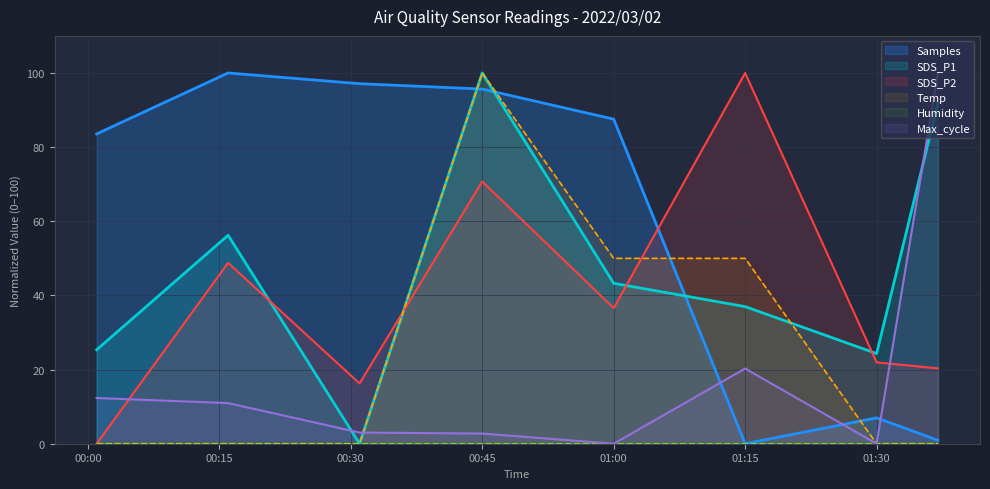

What is the highest value of the SDS_P2 series?

100.0